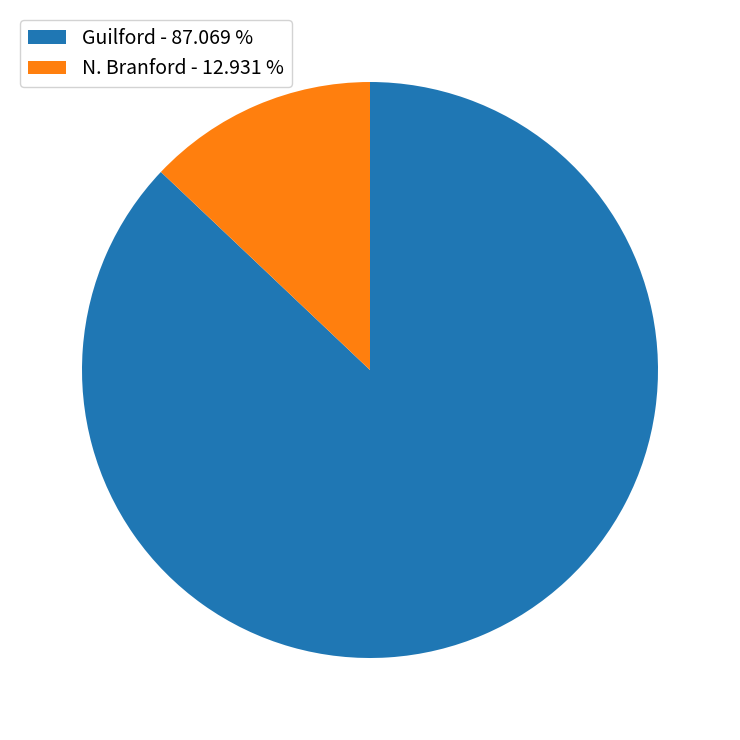

Is Guilford - 87.069 % the majority of the pie?

Yes